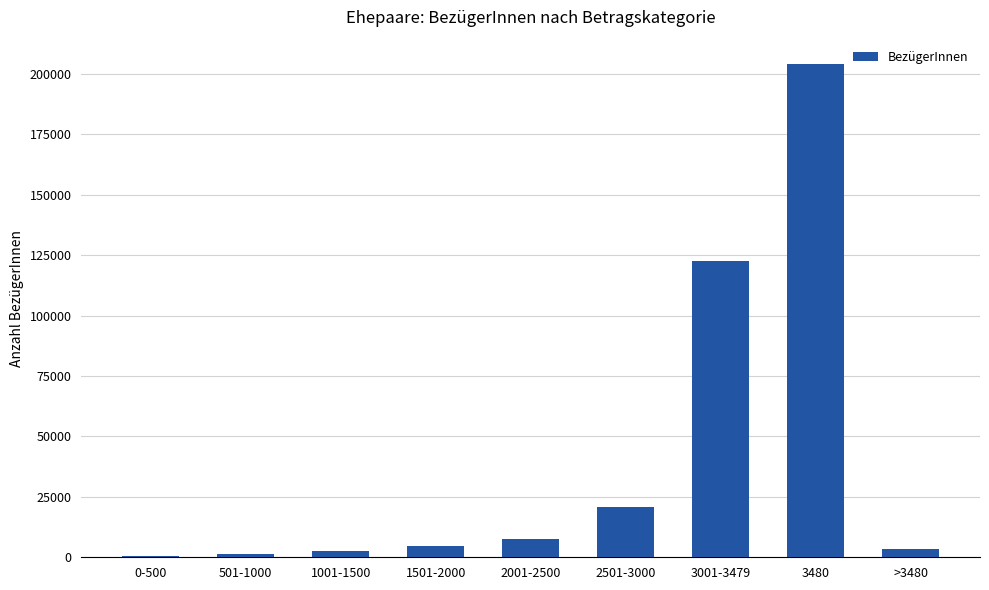

Are the bars horizontal?

No